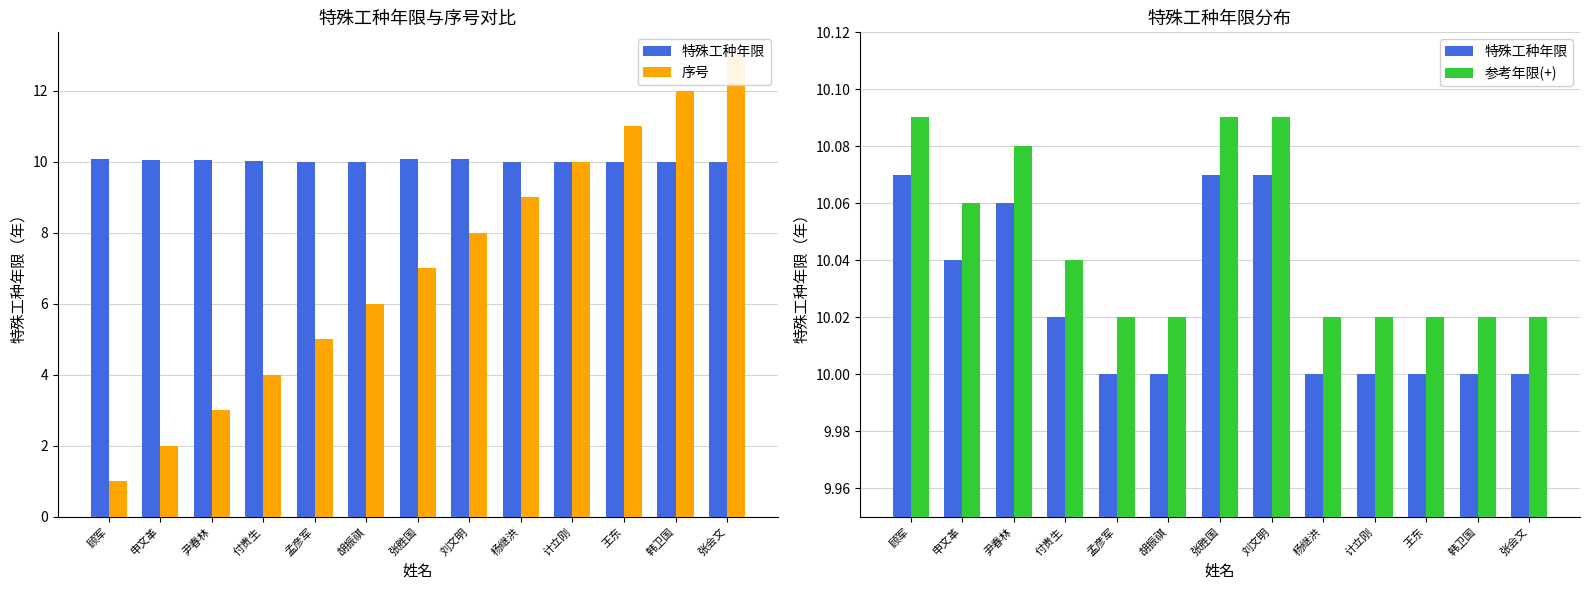

Count the number of categories in the chart.

13